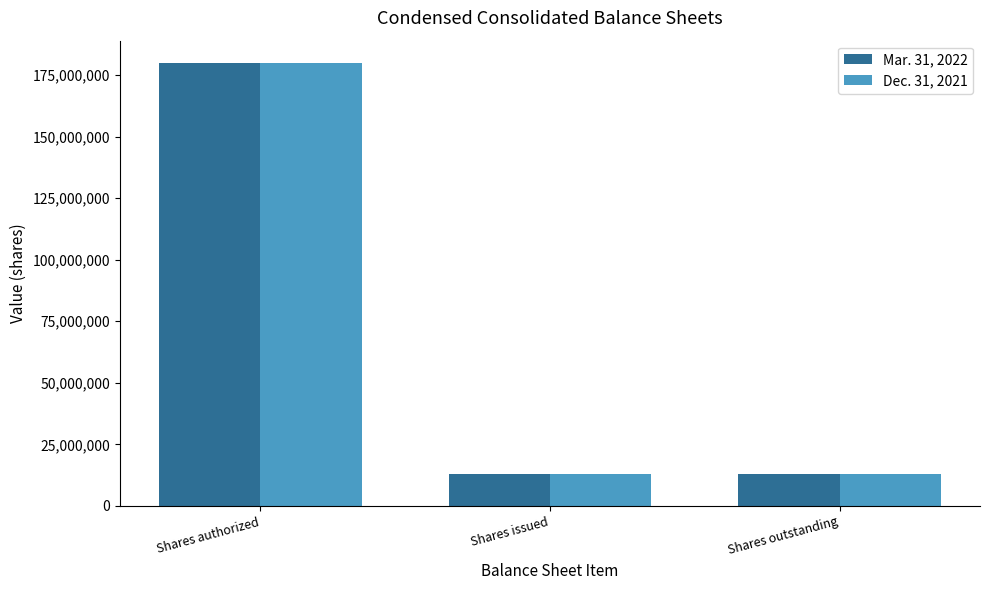

At Shares issued, list the series in order from smallest to largest.

Dec. 31, 2021, Mar. 31, 2022